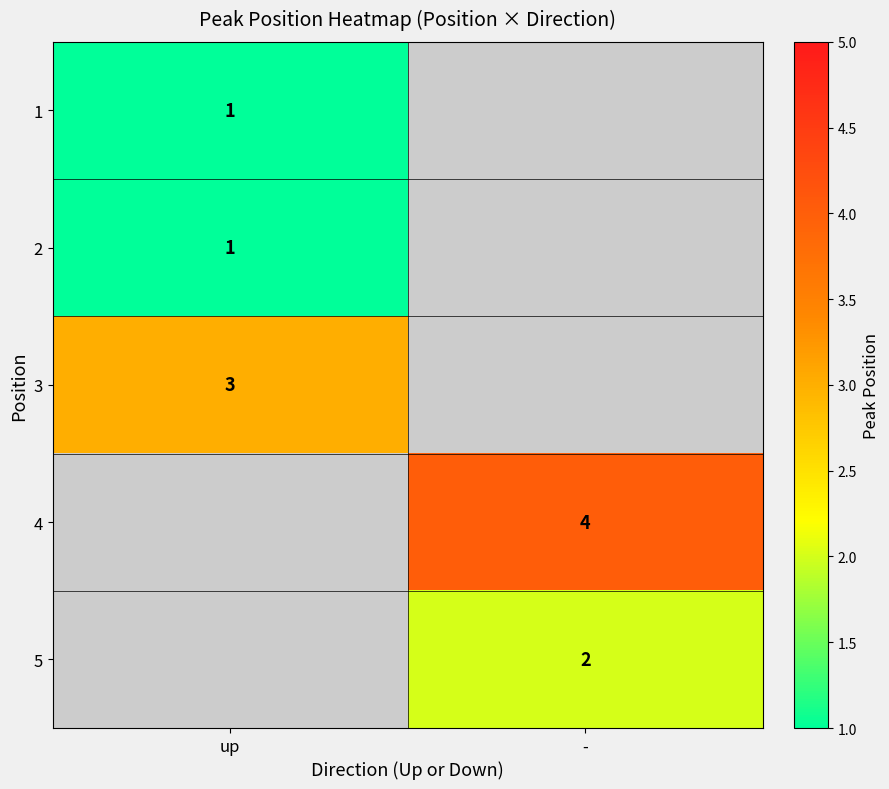

The 5 series shows 2 at -. True or false?

True